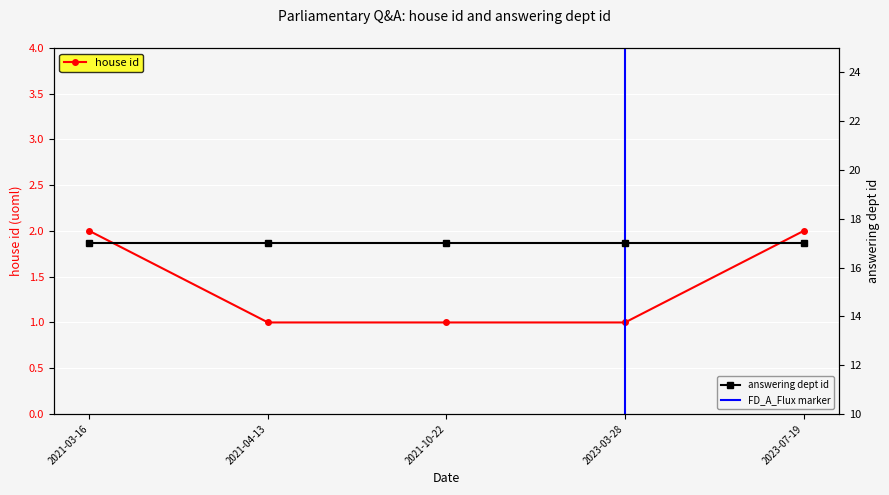

Which has a higher value, 2023-03-28 or 2021-04-13?

2023-03-28